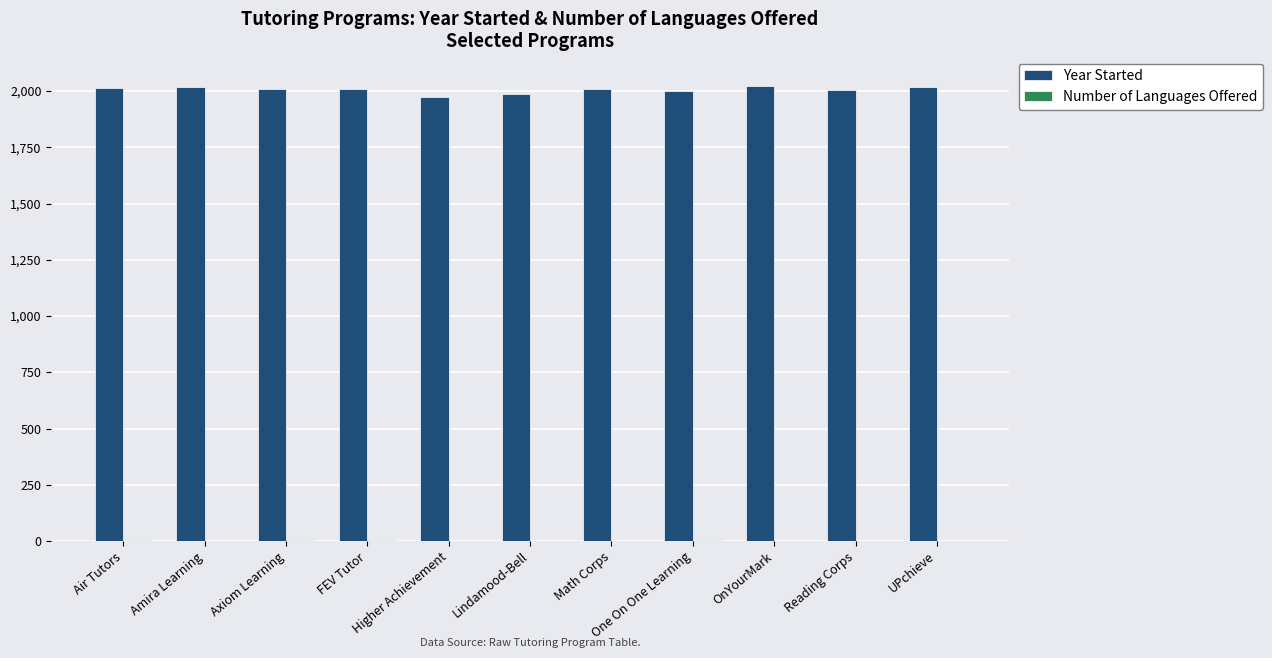

What is the average value of the Year Started series?

2006